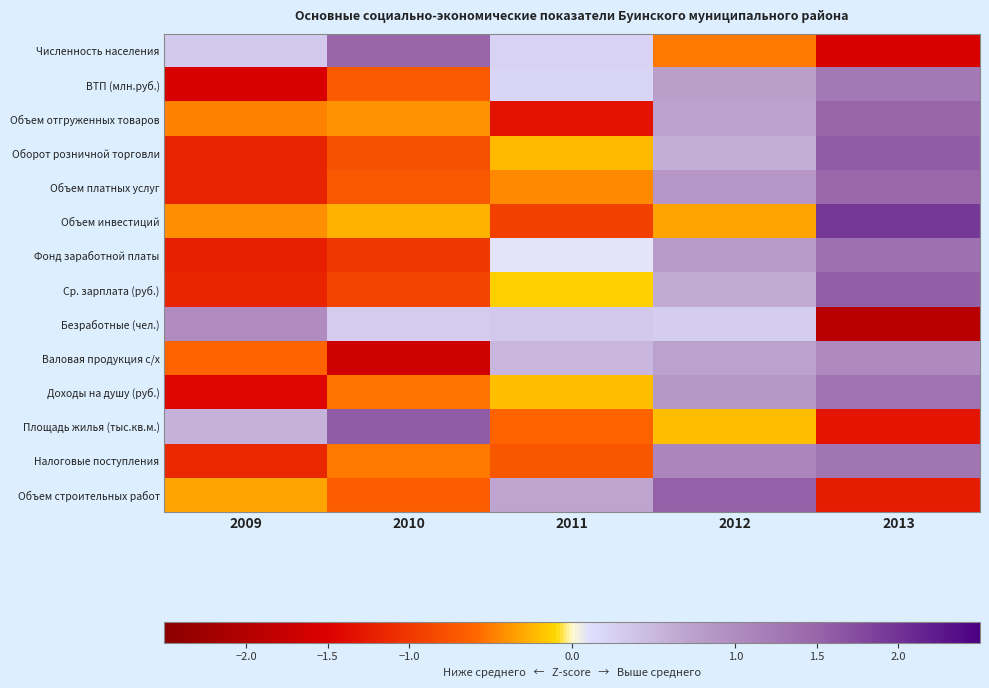

At which category is the sum across all series the highest?

2013